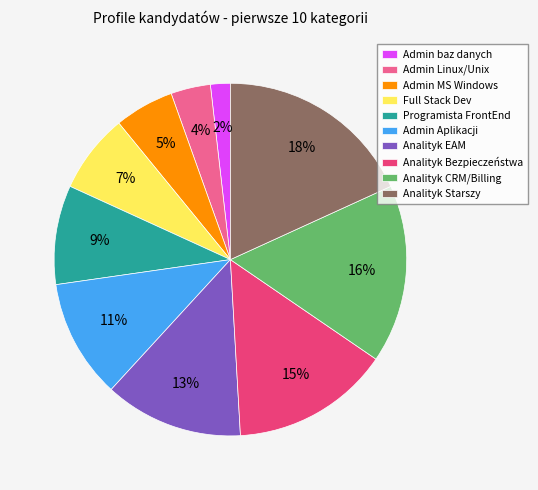

To the nearest percent, what is the difference between the Programista FrontEnd and Analityk Starszy slice percentages?

9%